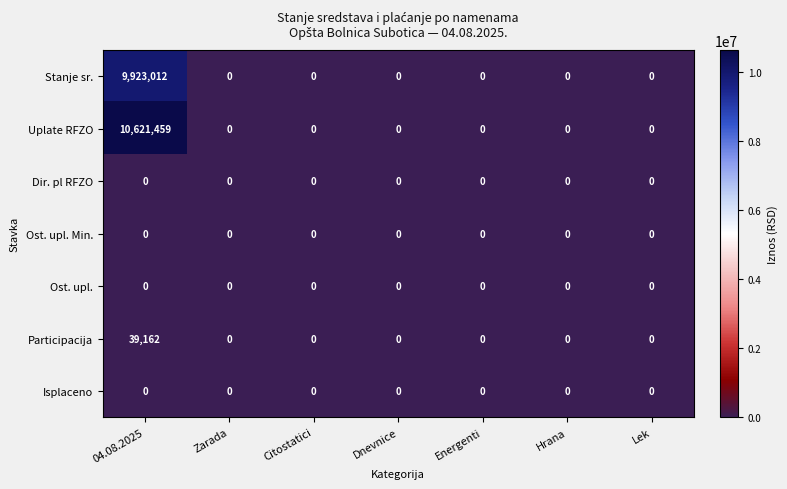

Which series has the largest range (max minus min)?

Uplate RFZO